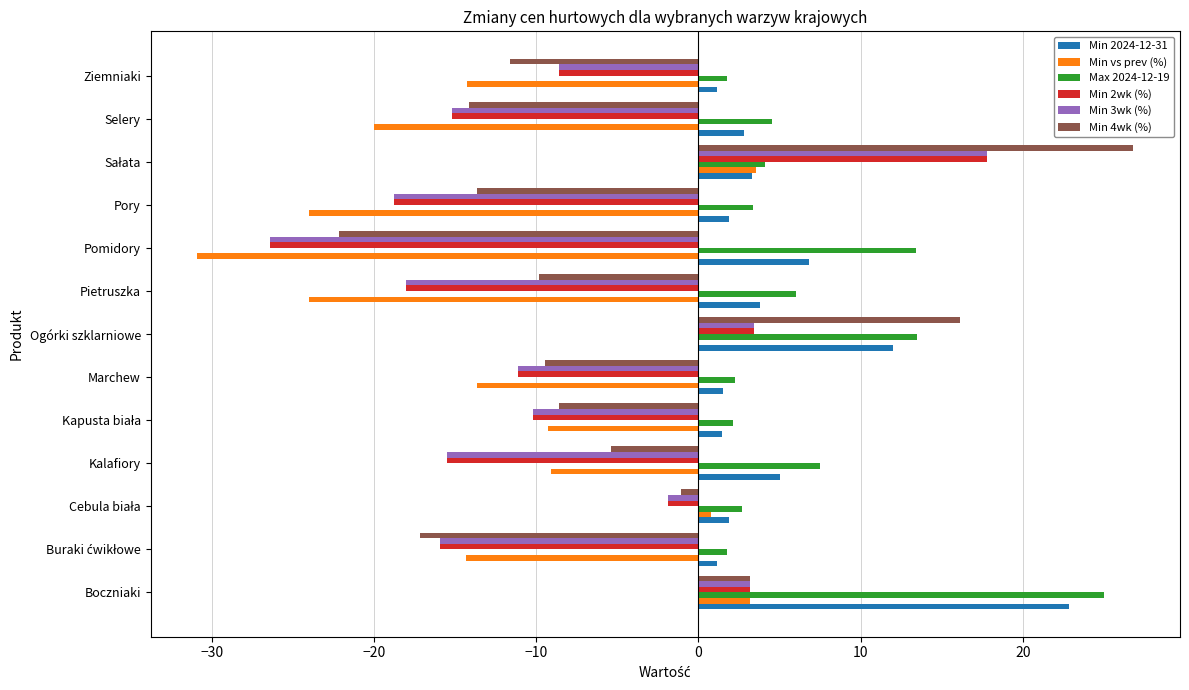

What is the average value of the Max 2024-12-19 series?

6.8